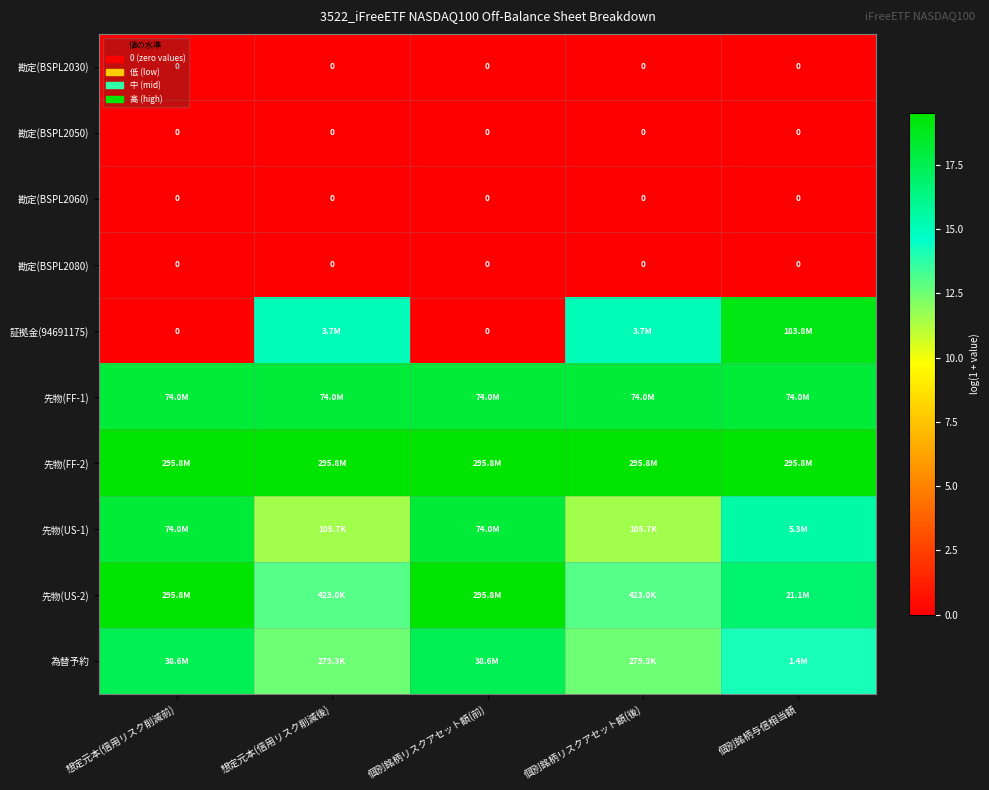

Which label corresponds to the smallest value in the chart?

想定元本(信用リスク削減前)